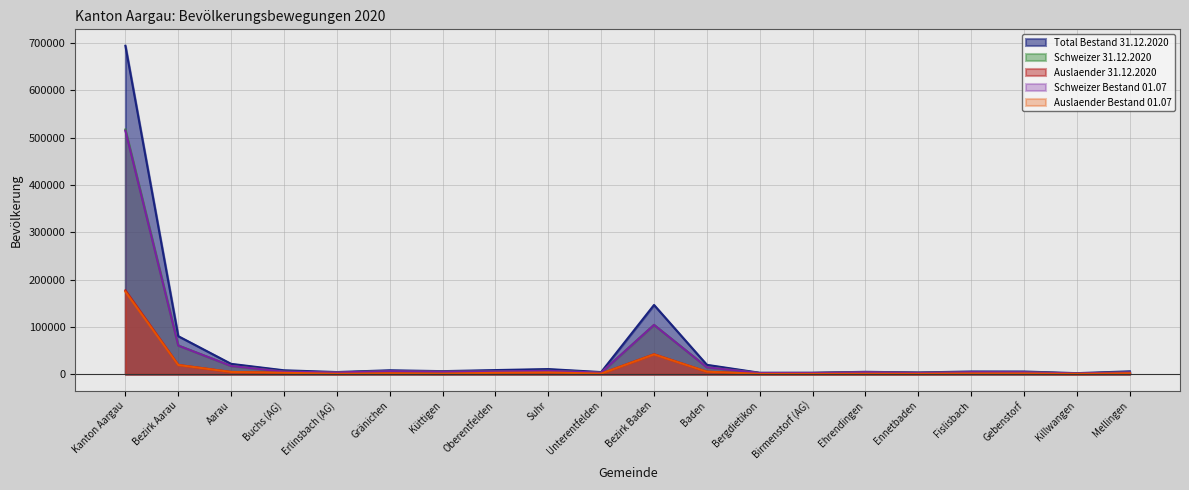

At which label does Schweizer 31.12.2020 reach its peak?

Kanton Aargau